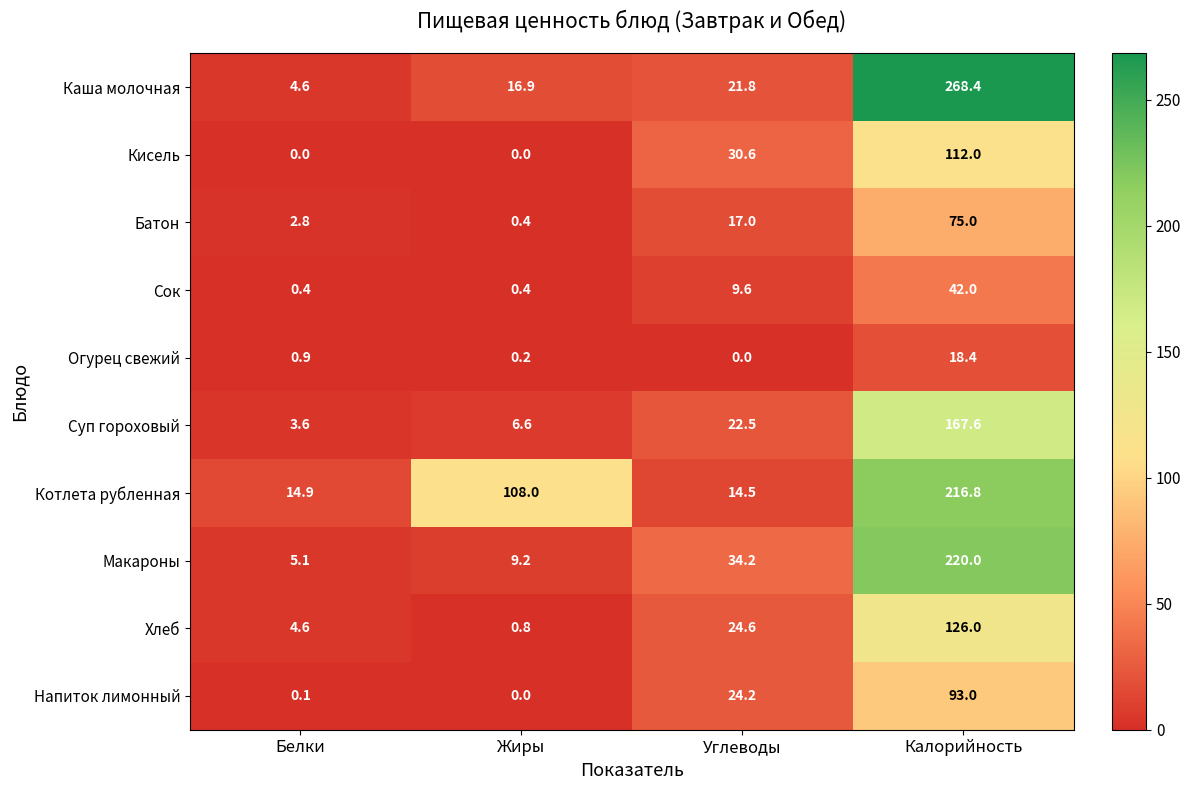

Is it true that Кисель equals 0.0 at Жиры?

True